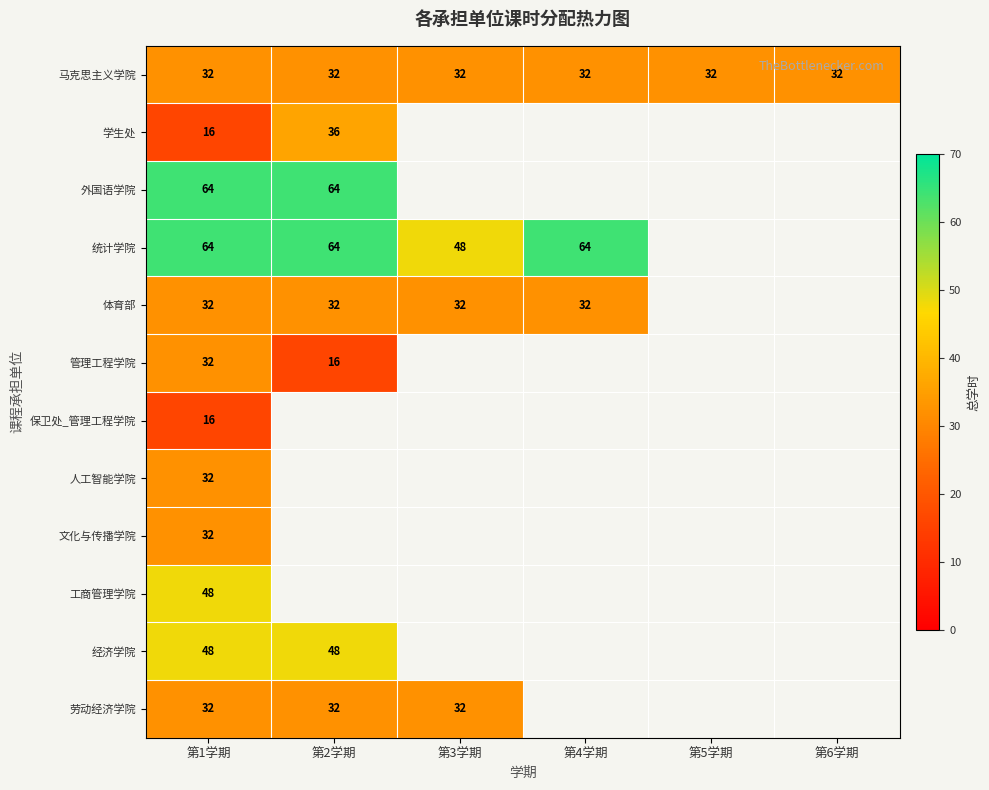

Is it true that 马克思主义学院 equals 32 at 第5学期?

True